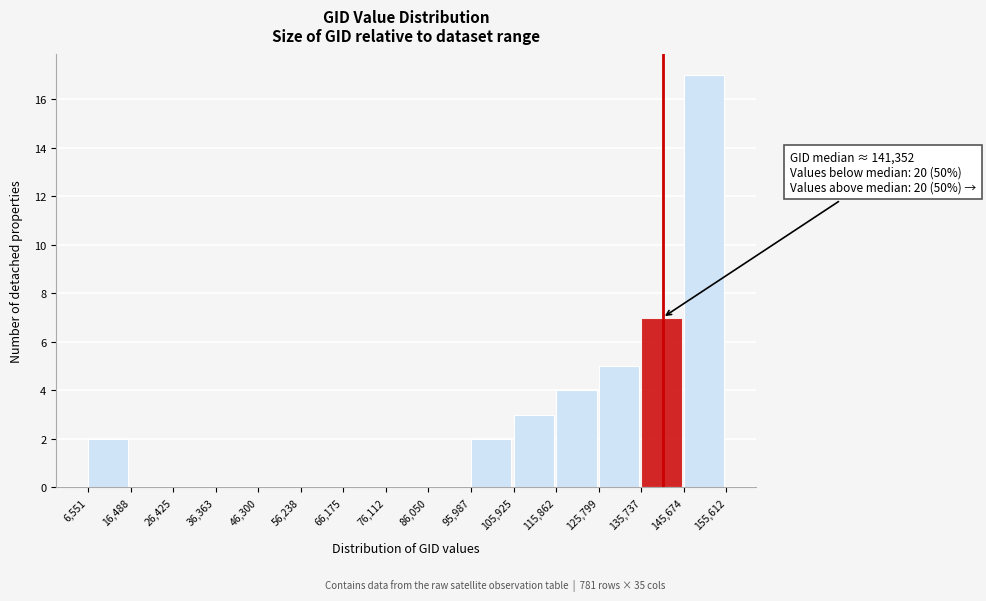

Over which range of the x-axis is the bar tallest?

145,674 to 155,612